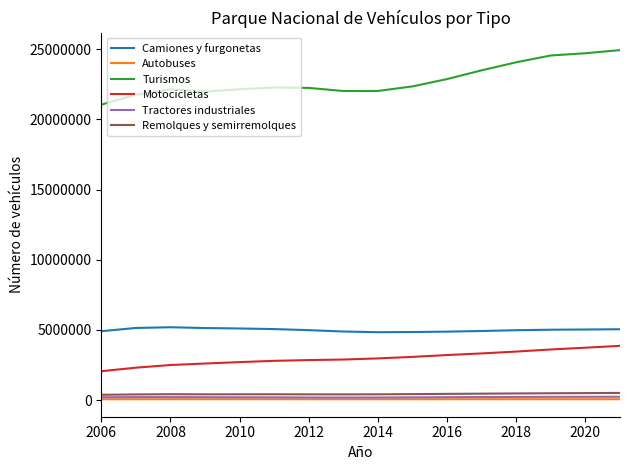

What is the greatest value displayed?

24940969